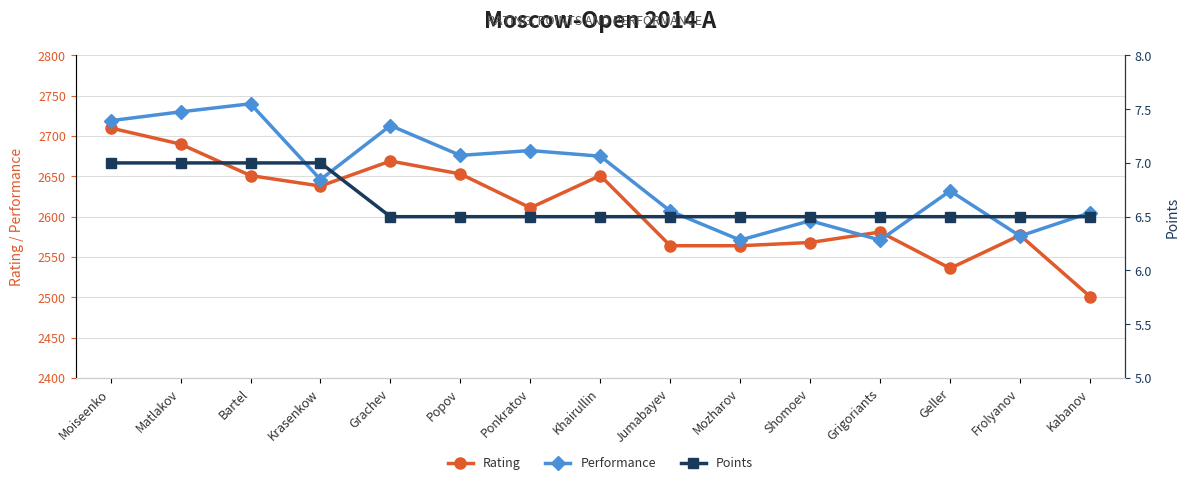

Does the chart have visible grid lines?

Yes